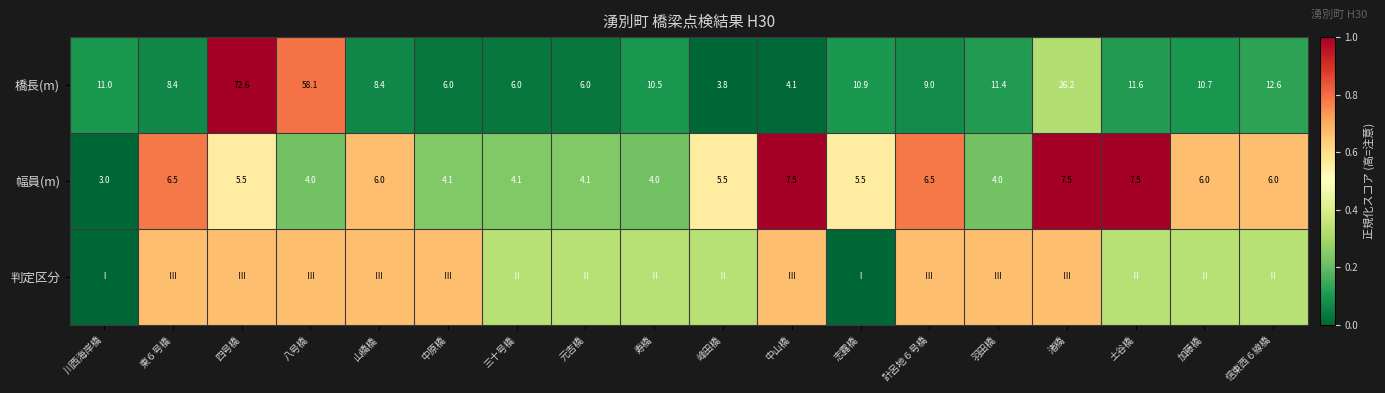

How many data points does each series have?

18